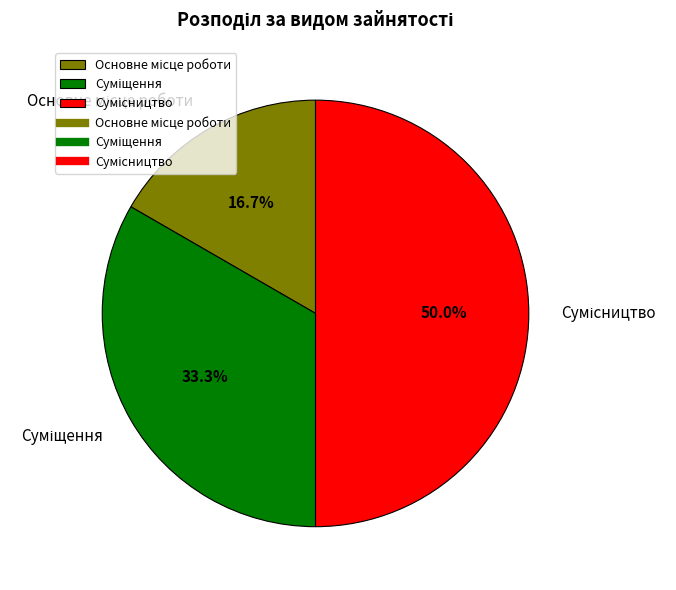

How many segments does this pie chart have?

3